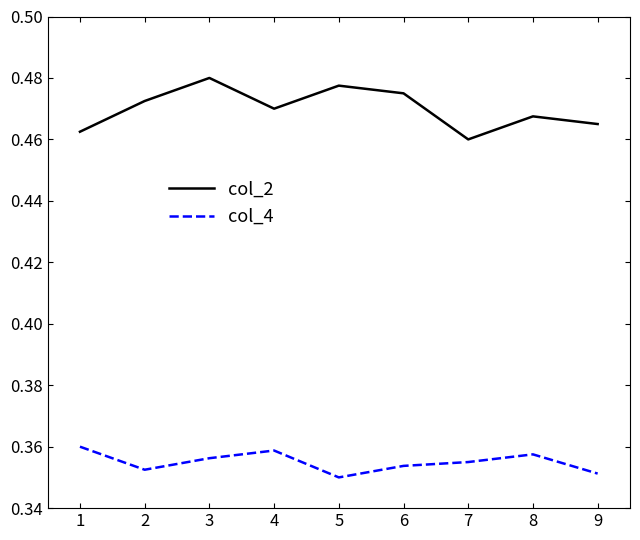

True or false: col_4 and col_2 intersect in this chart.

False